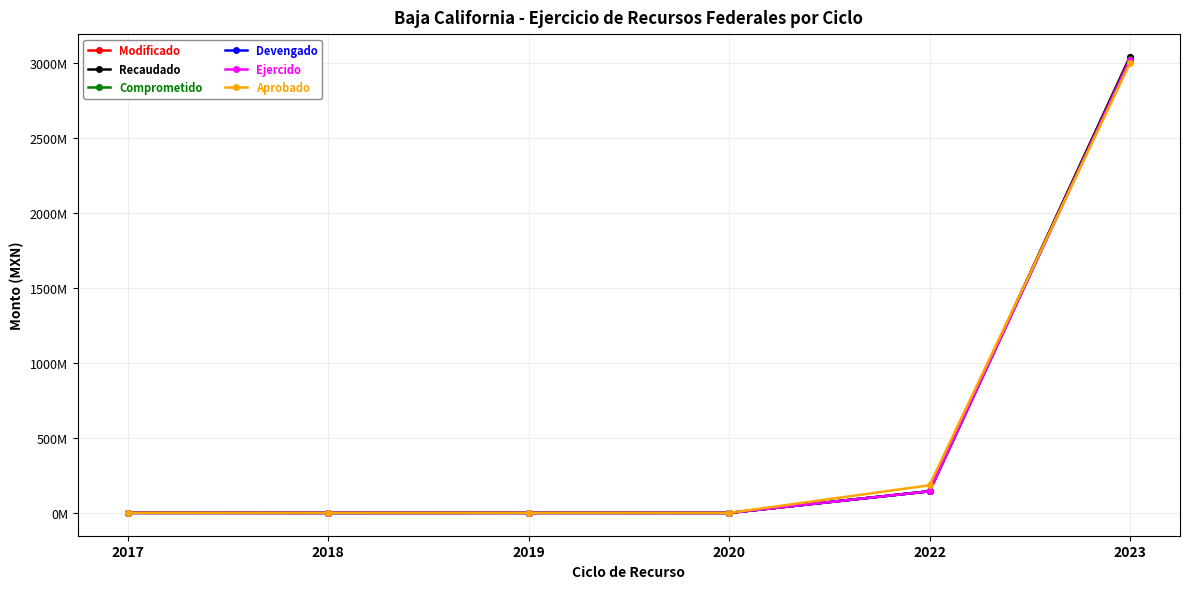

True or false: Devengado and Modificado cross at least once.

True